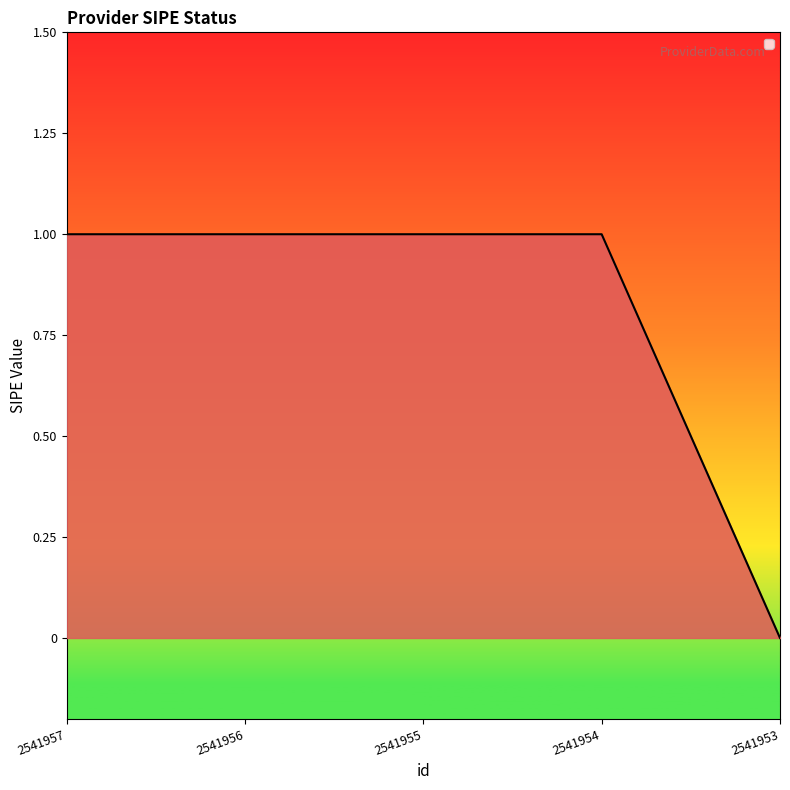

What is the sum of all values?

4